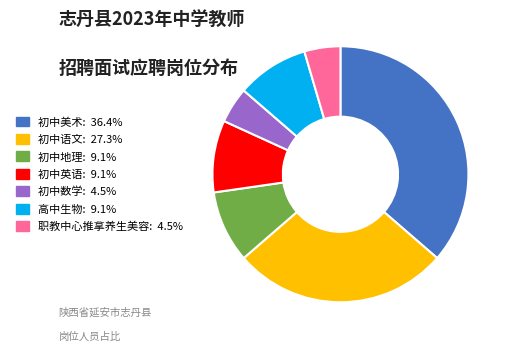

The 高中生物 slice represents 9% of the pie. True or false?

True